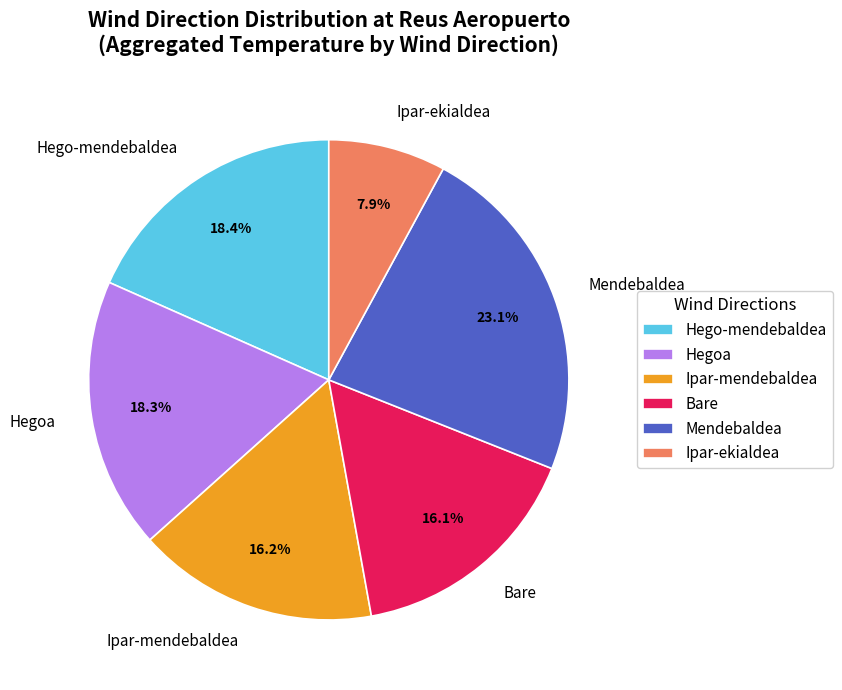

To the nearest percent, what is the average slice percentage?

17%